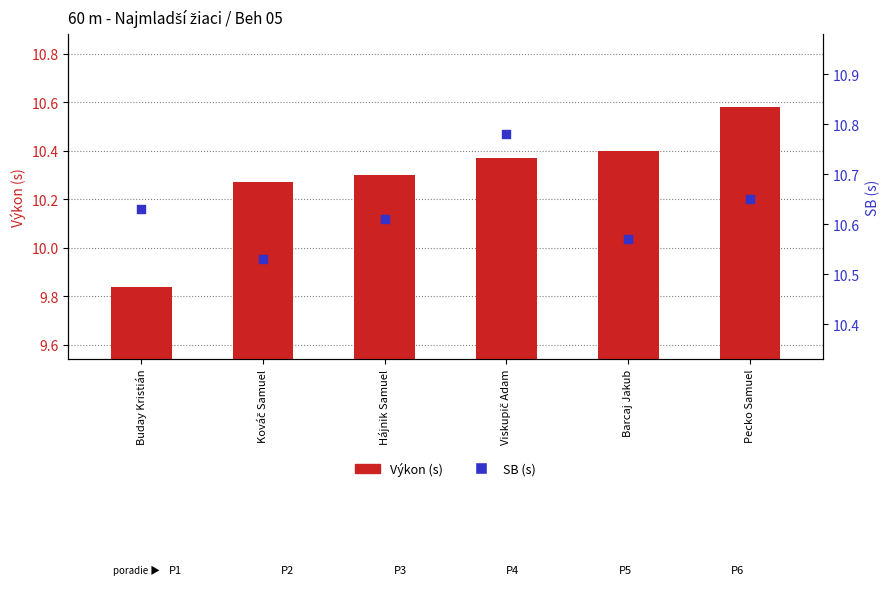

What are all the series names shown in the legend?

Výkon (s), SB (s)